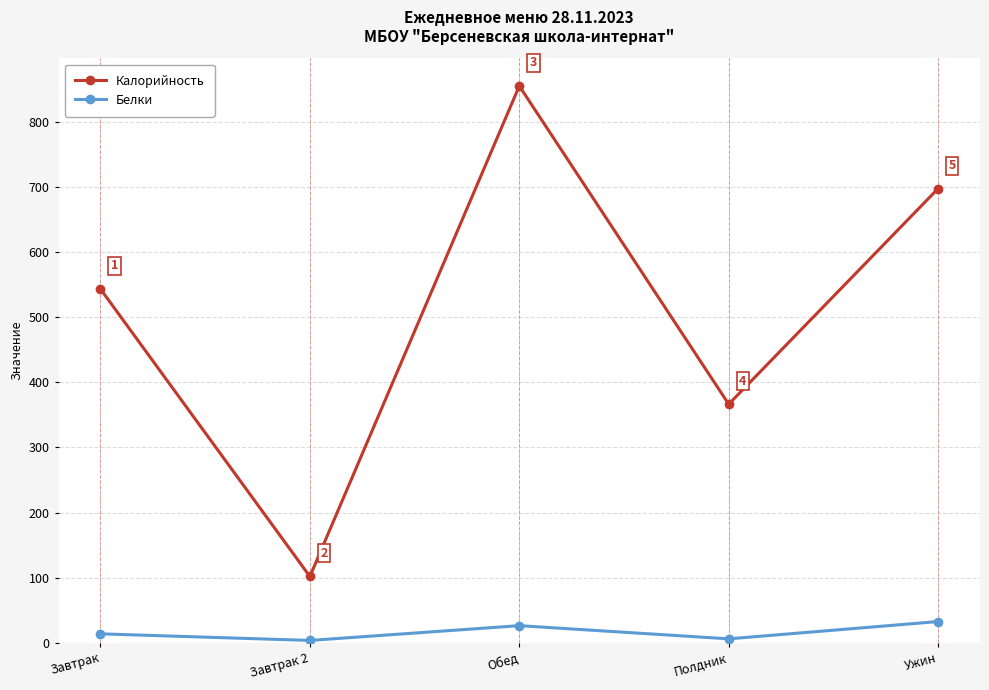

At which category does Белки reach its first local peak?

Обед